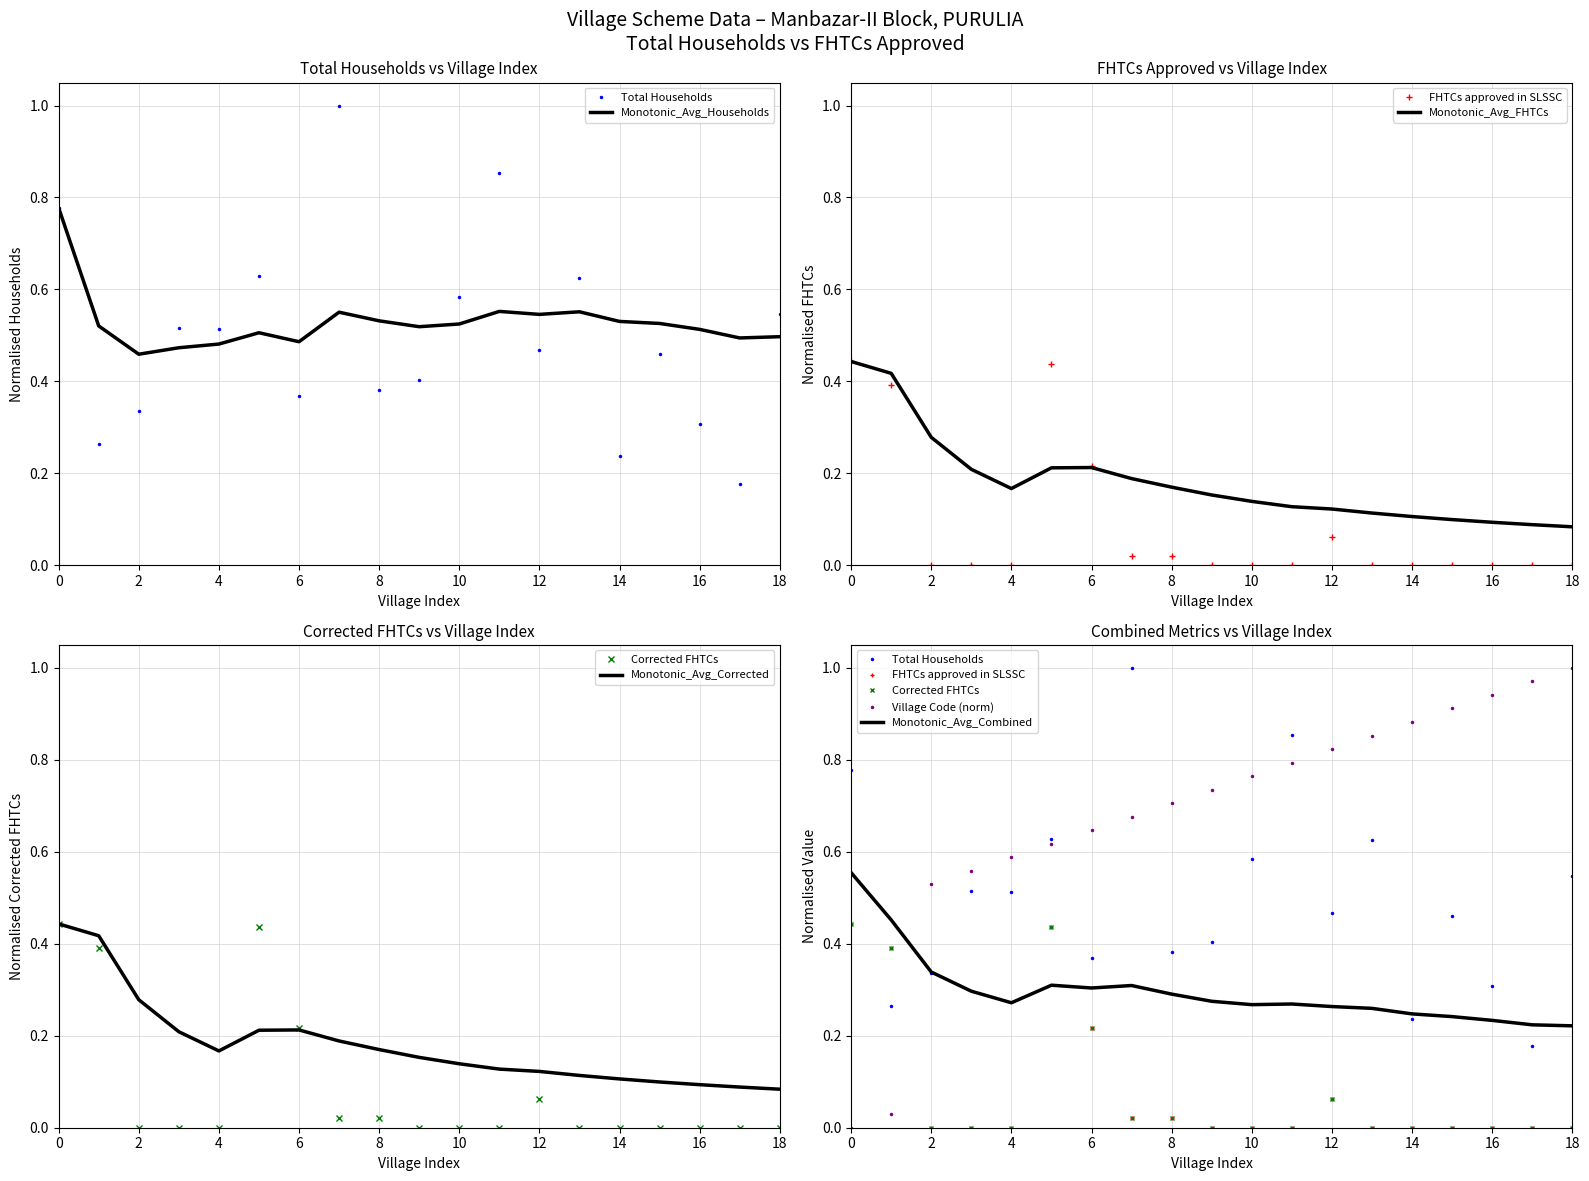

Reading left to right, extract all data points from this chart.

Total Households: 0.8	0.3	0.3	0.5	0.5	0.6	0.4	1.0	0.4	0.4	0.6	0.9	0.5	0.6	0.2	0.5	0.3	0.2	0.5
FHTCs approved in SLSSC: 0.4	0.4	0.0	0.0	0.0	0.4	0.2	0.0	0.0	0.0	0.0	0.0	0.1	0.0	0.0	0.0	0.0	0.0	0.0
Corrected FHTCs: 0.4	0.4	0.0	0.0	0.0	0.4	0.2	0.0	0.0	0.0	0.0	0.0	0.1	0.0	0.0	0.0	0.0	0.0	0.0
Village Code: 0.0	0.0	0.5	0.6	0.6	0.6	0.6	0.7	0.7	0.7	0.8	0.8	0.8	0.9	0.9	0.9	0.9	1.0	1.0